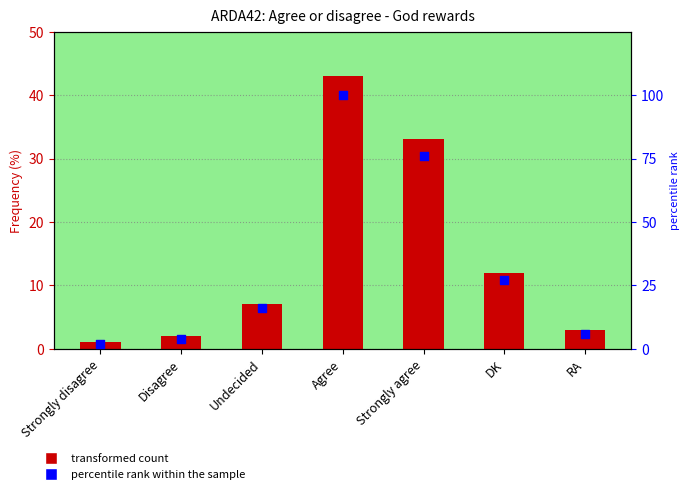

At how many categories does at least one series exceed 10?

4